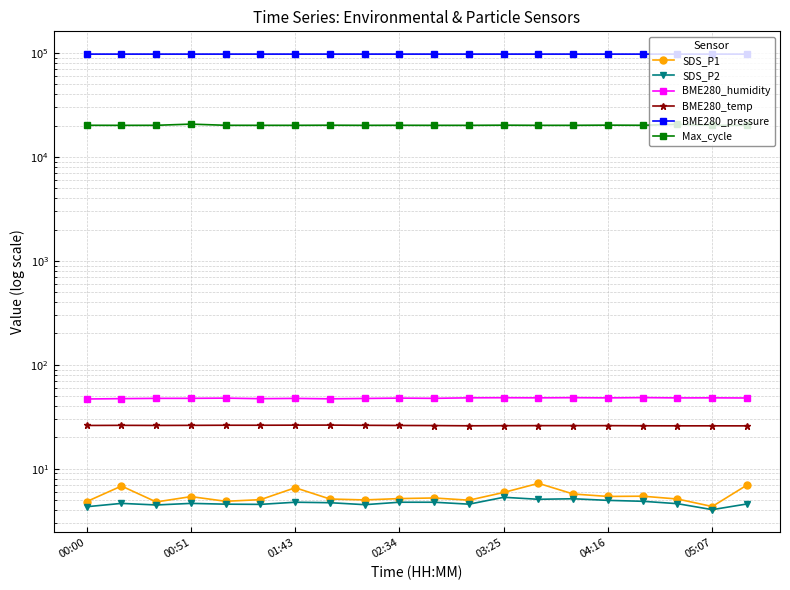

What is the average value of the BME280_temp series?

26.0